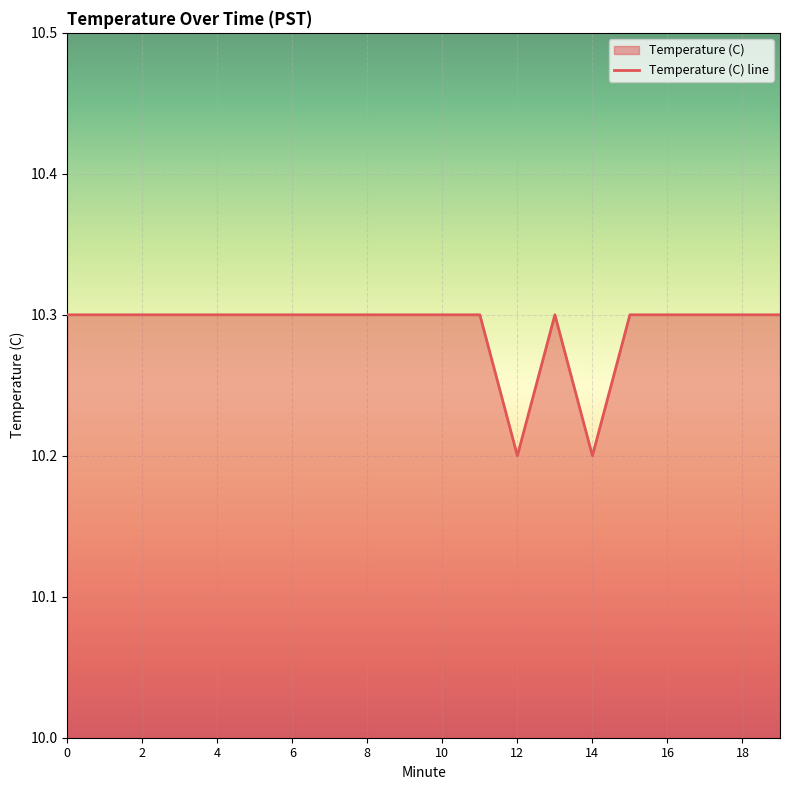

At which label is the value closest to 10?

12